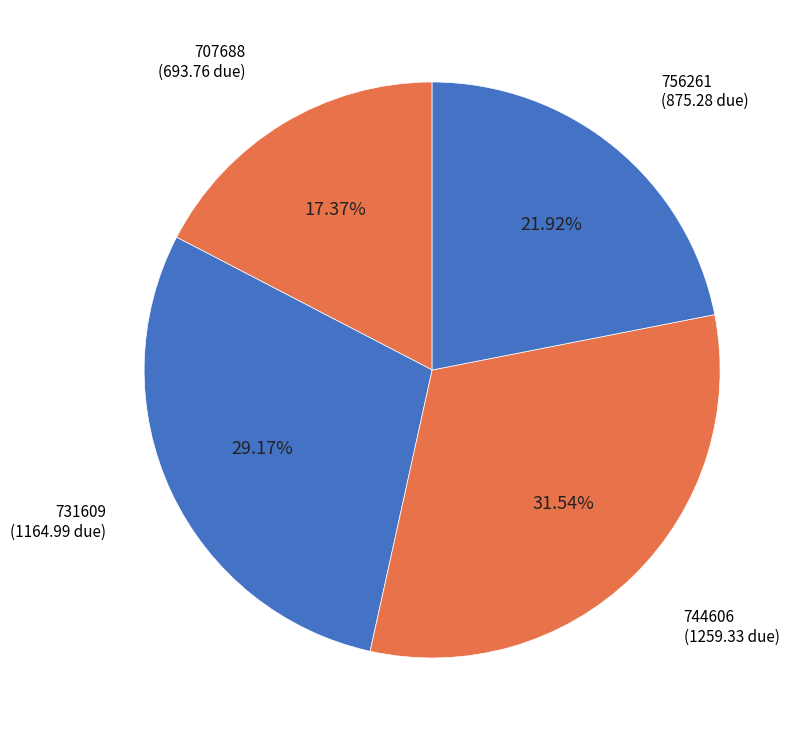

Rank the categories by value from highest to lowest.

744606, 731609, 756261, 707688